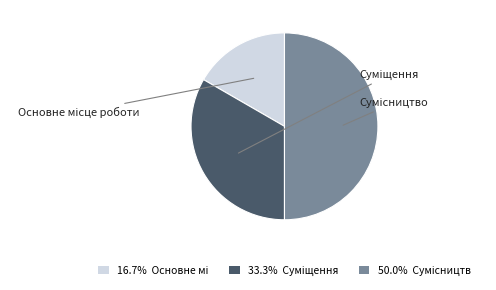

What is the ratio of the value at Основне місце роботи to the value at Суміщення?

0.5